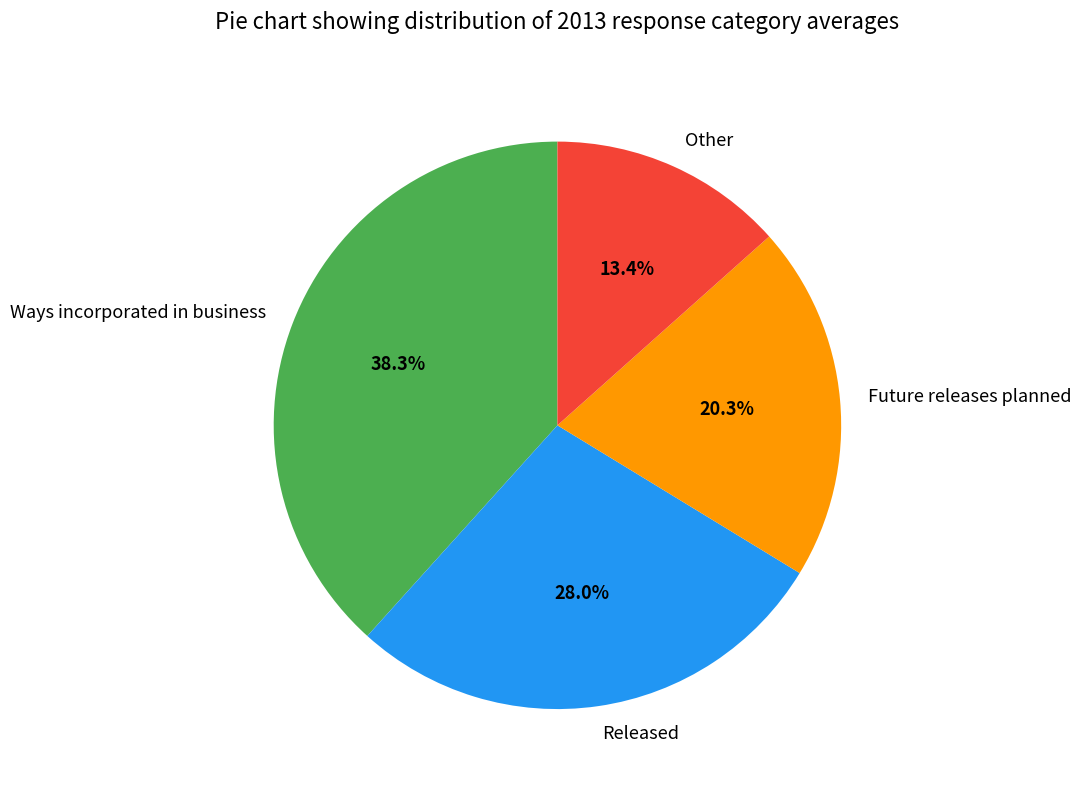

Does Other represent more than half of the total?

No